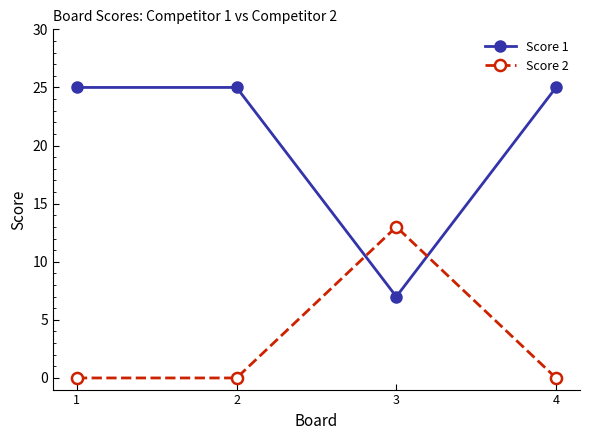

At 1, list the series in order from smallest to largest.

Score 2, Score 1